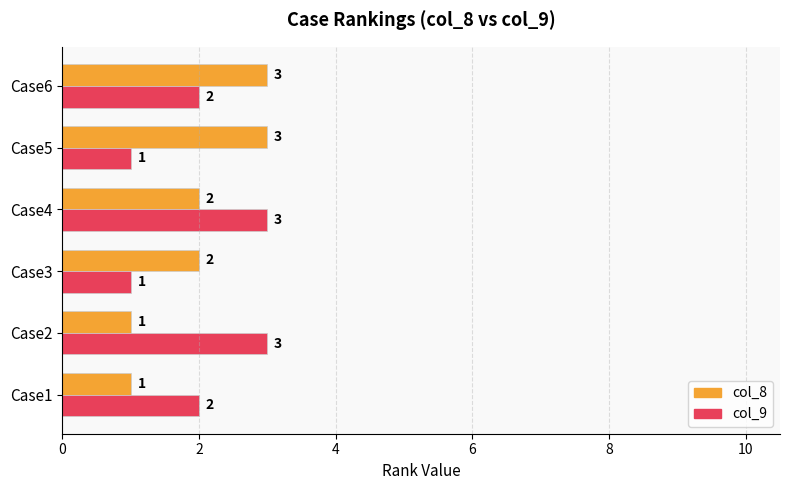

Count the col_8 values in the range 1 to 3.

6